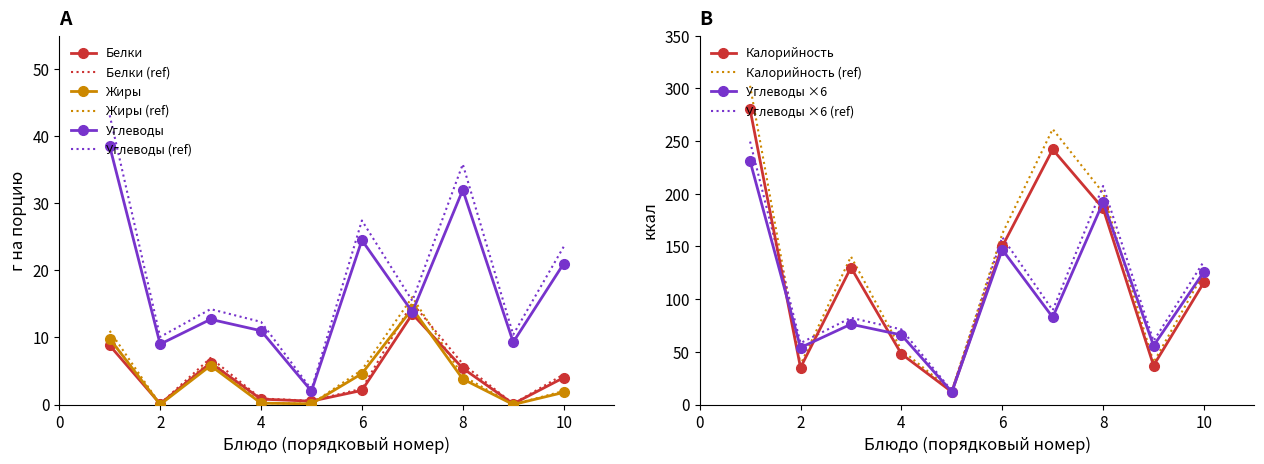

The value of Углеводы (ref) at 2 is 10.1. True or false?

True